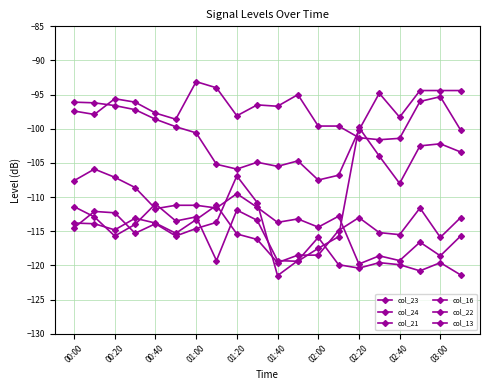

Does the chart have visible grid lines?

Yes